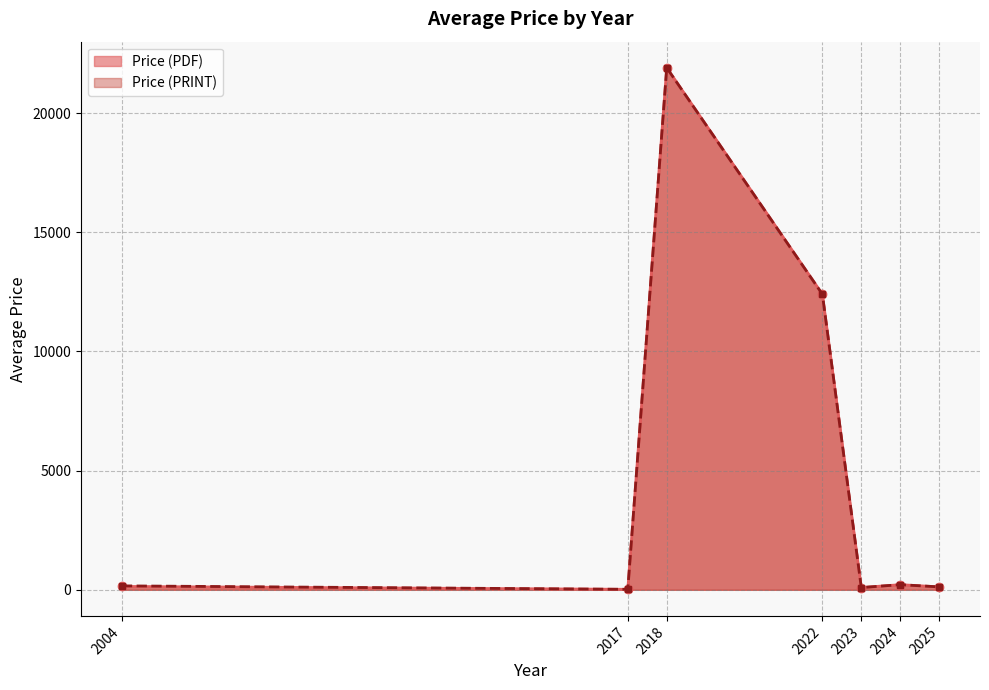

True or false: Price (PDF) and Price (PRINT) cross at least once.

False